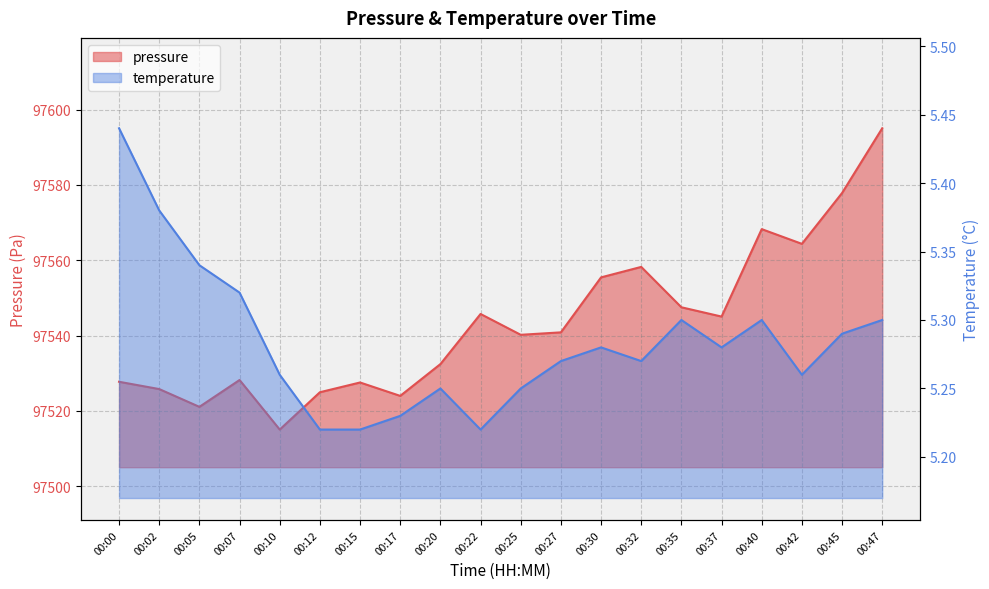

Read the temperature value at 00:42.

5.3